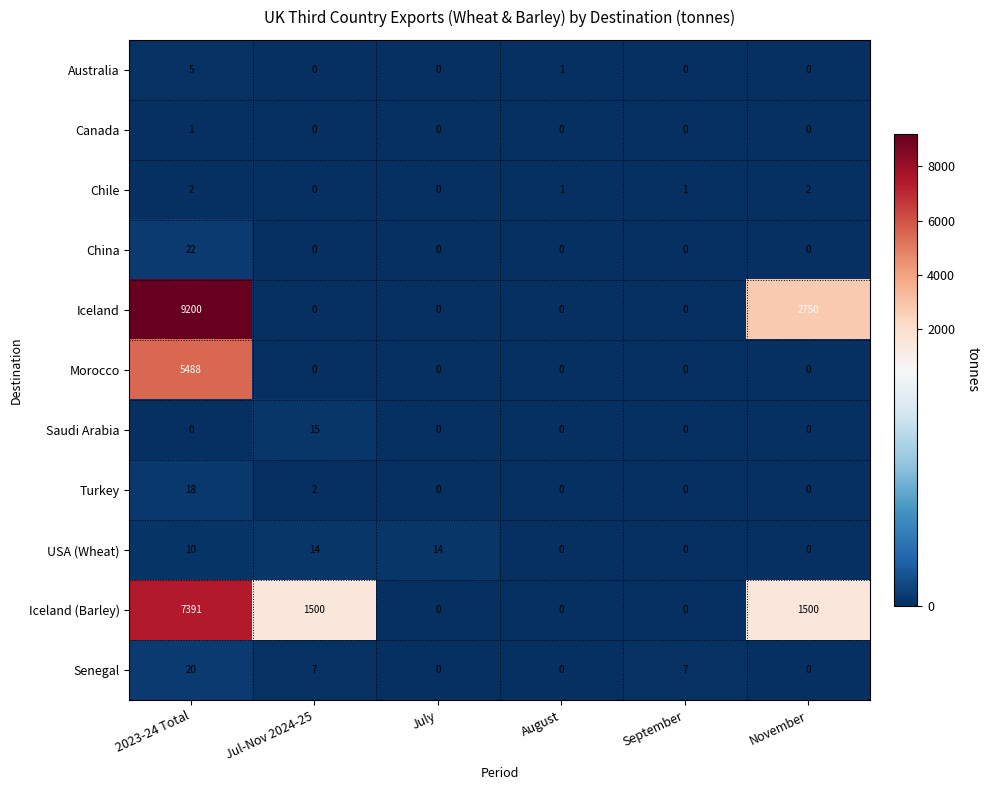

Which series has the largest total across all categories?

Iceland